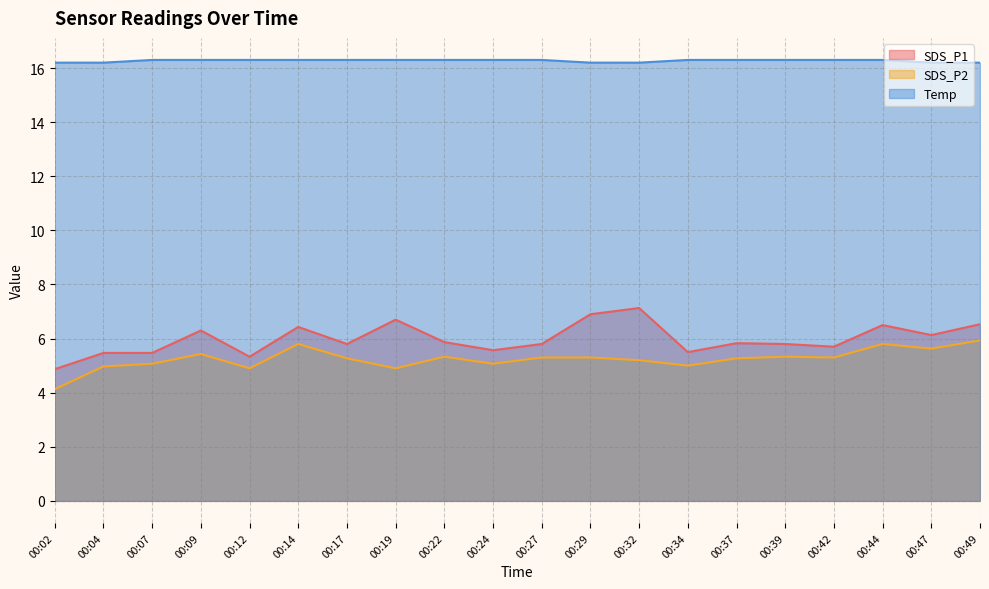

The Temp series shows 6.1 at 00:49. True or false?

False